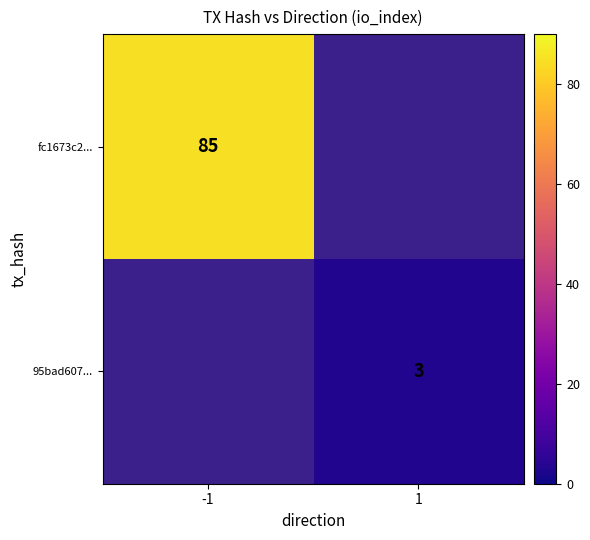

How many data points does each series have?

2